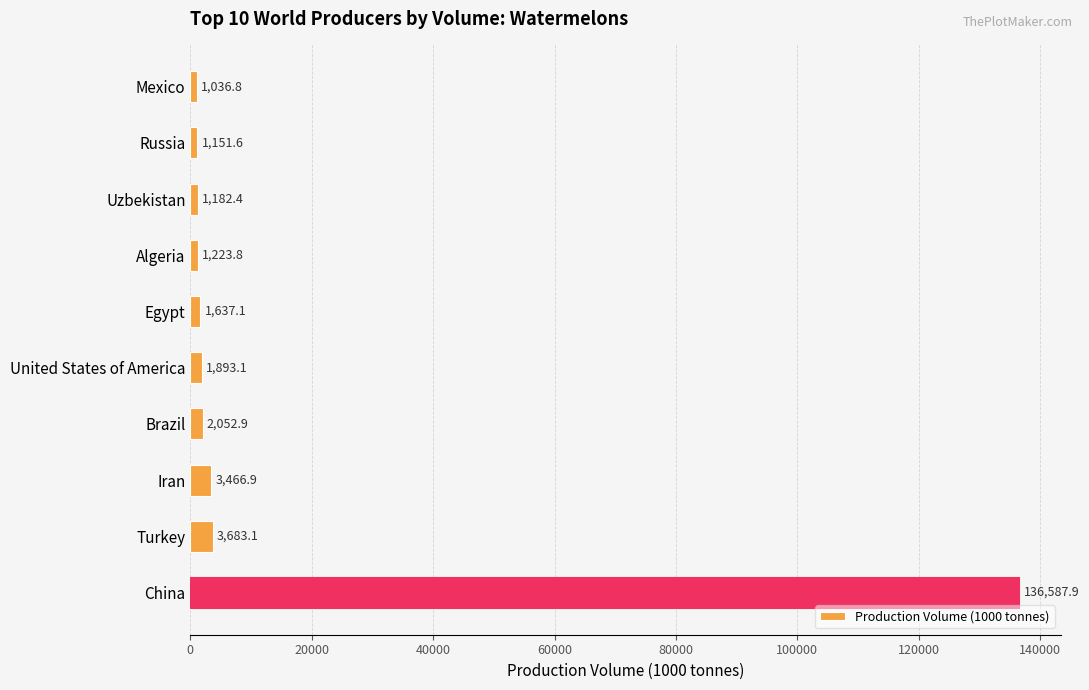

What is the value of the 8th bar from the top?

3466.9